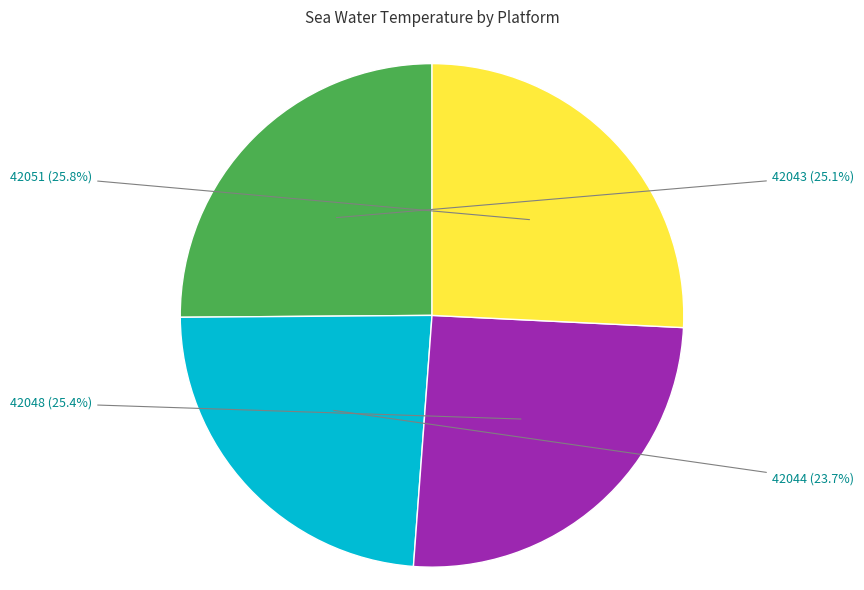

Is there any slice that represents more than half of the pie?

No